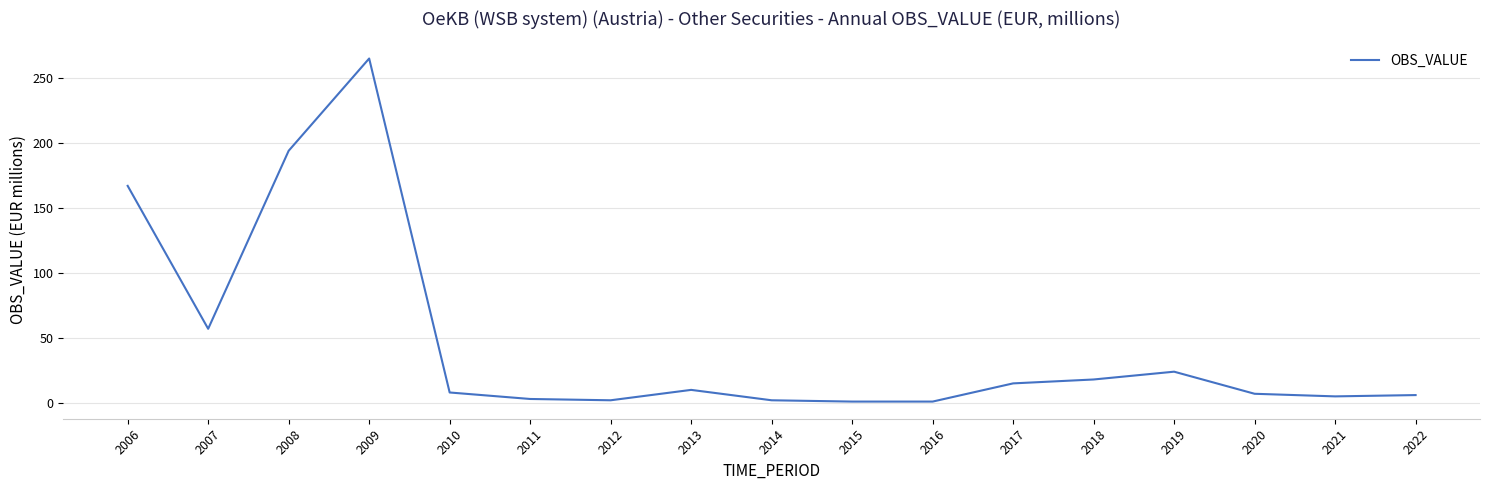

What is the greatest value displayed?

265